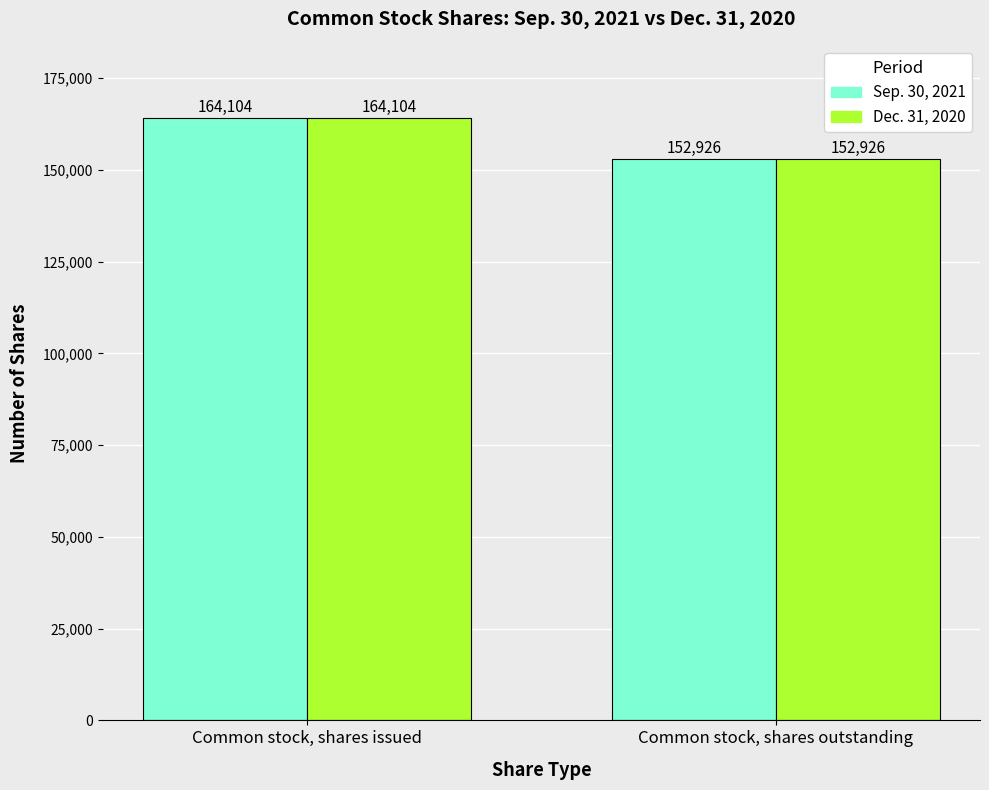

Count the number of categories in the chart.

2